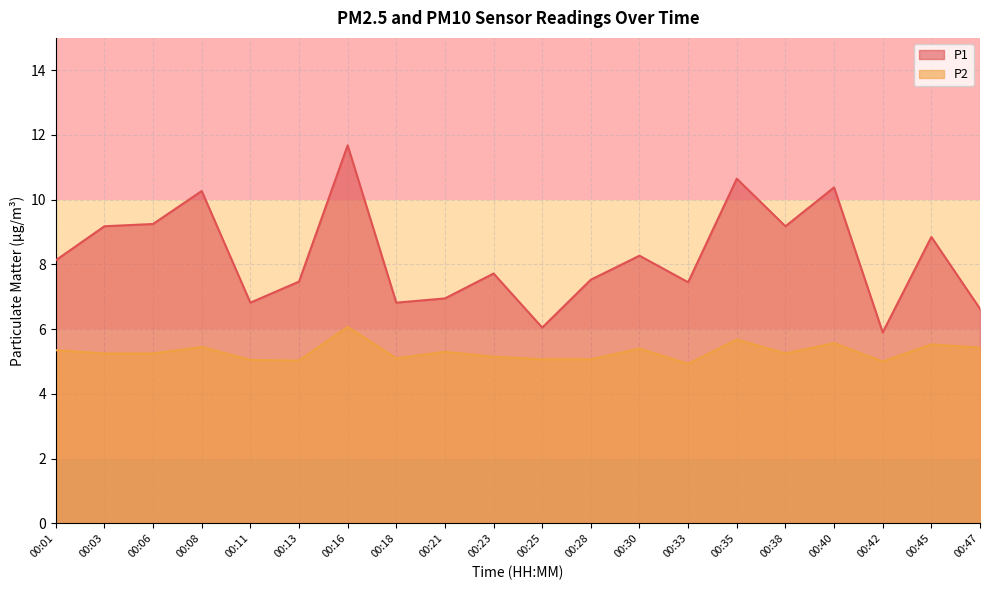

True or false: P2 has more than 2 points higher than both neighbors.

True